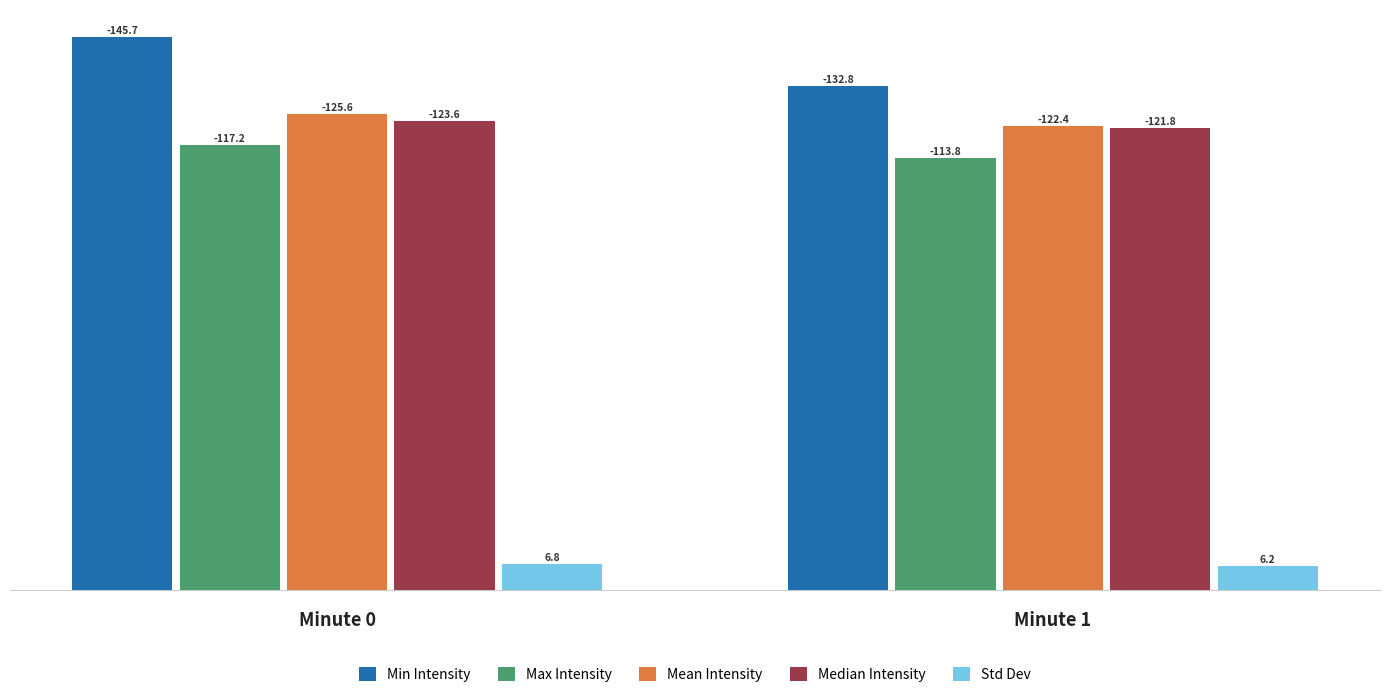

How many bars are there in each group?

5